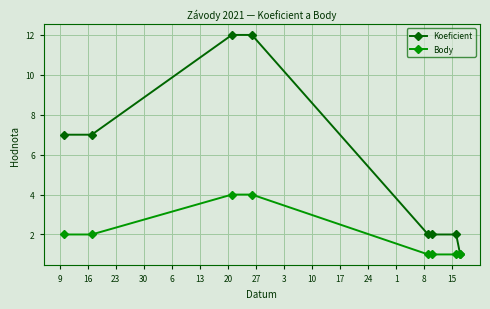

What is the sum of all Koeficient values?

45